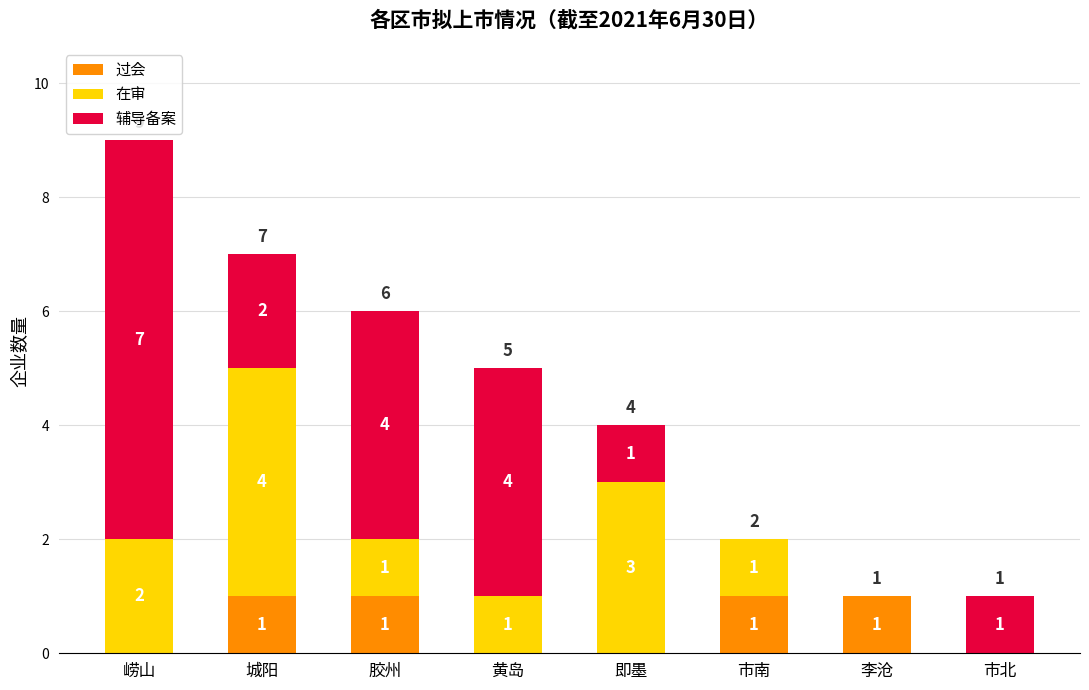

Reading left to right, what are the values for 过会?

崂山=0	城阳=1	胶州=1	黄岛=0	即墨=0	市南=1	李沧=1	市北=0